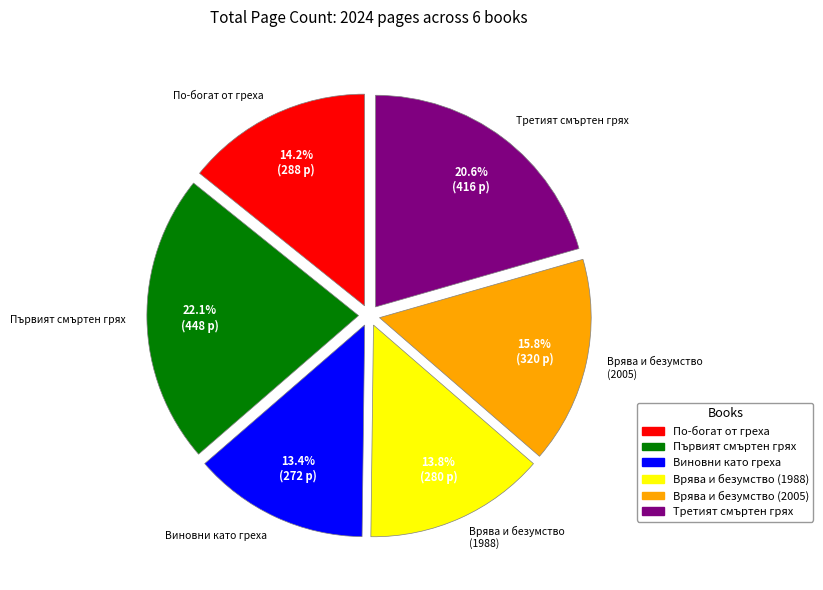

What percentage is NOT represented by Виновни като греха?

86.6%